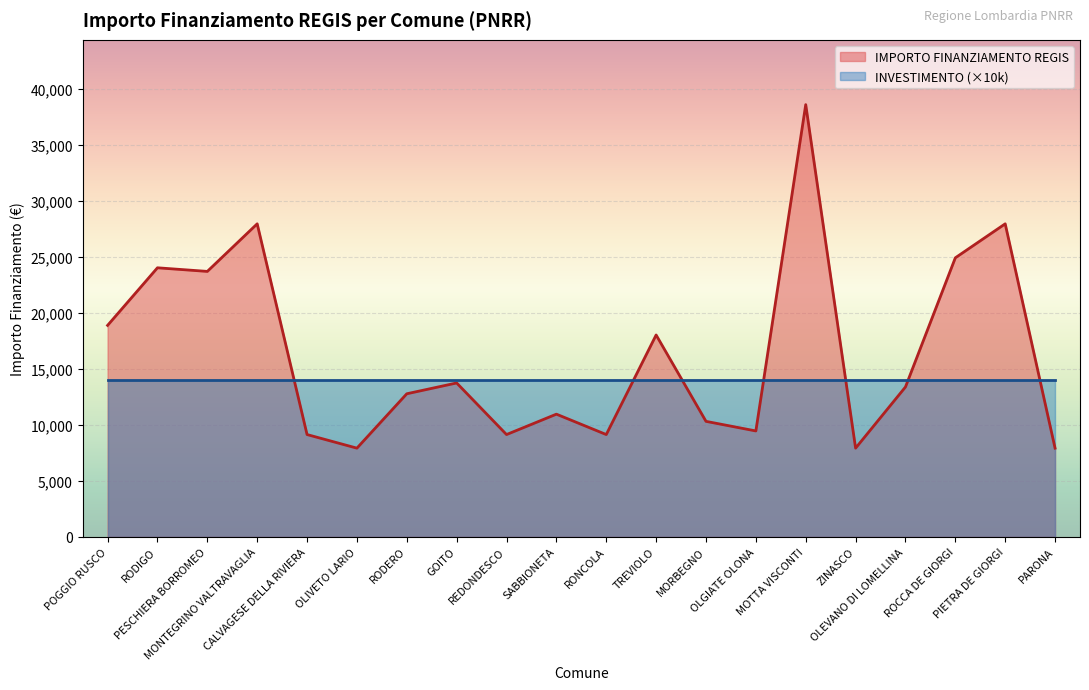

Reading left to right, transcribe all the data shown in this chart.

POGGIO RUSCO=18854	RODIGO=23996	PESCHIERA BORROMEO=23673	MONTEGRINO VALTRAVAGLIA=27922	CALVAGESE DELLA RIVIERA=9105	OLIVETO LARIO=7891	RODERO=12747	GOITO=13712	REDONDESCO=9105	SABBIONETA=10926	RONCOLA=9105	TREVIOLO=17997	MORBEGNO=10284	OLGIATE OLONA=9427	MOTTA VISCONTI=38565	ZINASCO=7891	OLEVANO DI LOMELLINA=13354	ROCCA DE GIORGI=24887	PIETRA DE GIORGI=27922	PARONA=7891